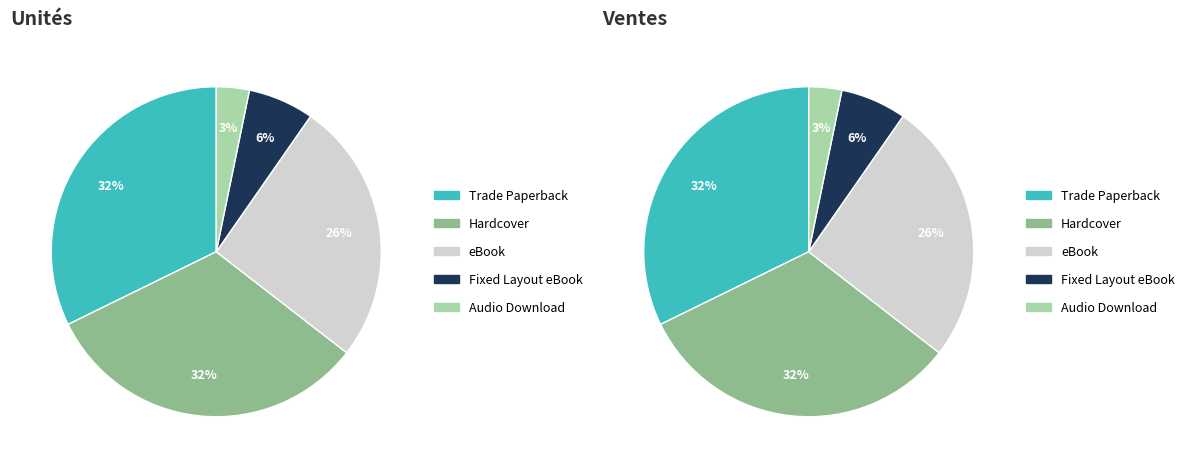

What percentage is NOT represented by Hardcover?

67.7%